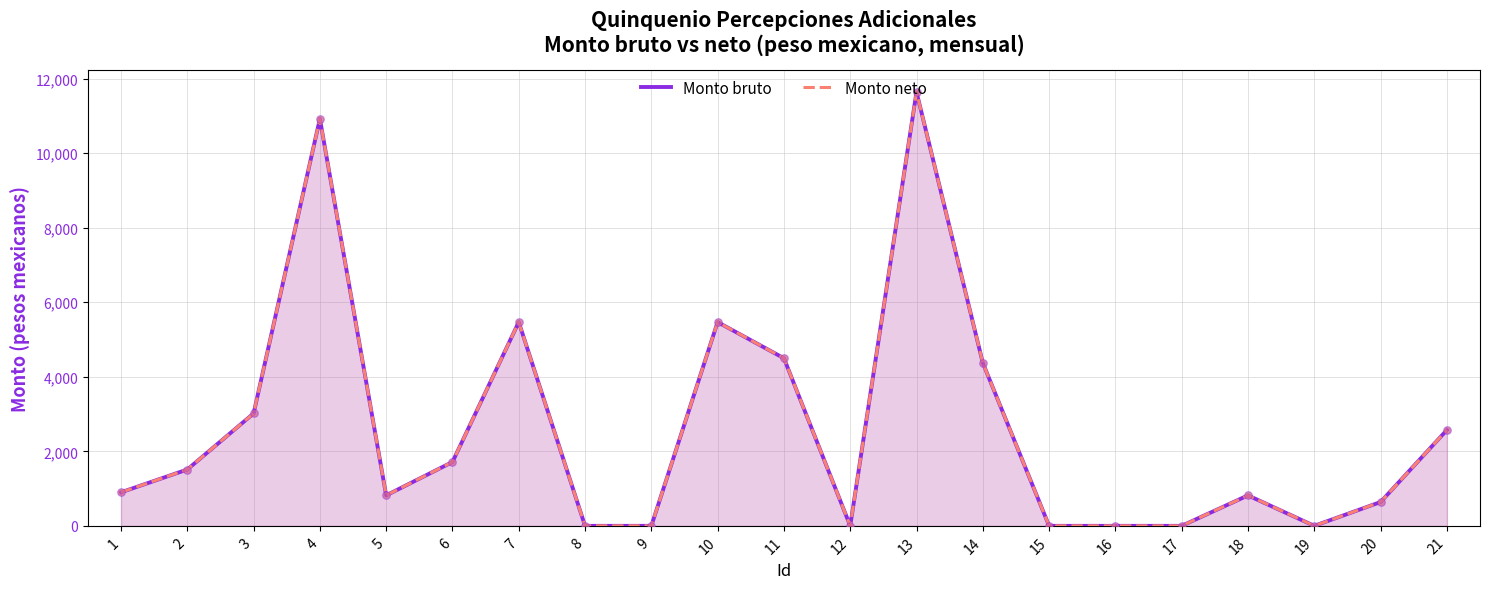

Which series has the widest spread of Y values?

Monto bruto